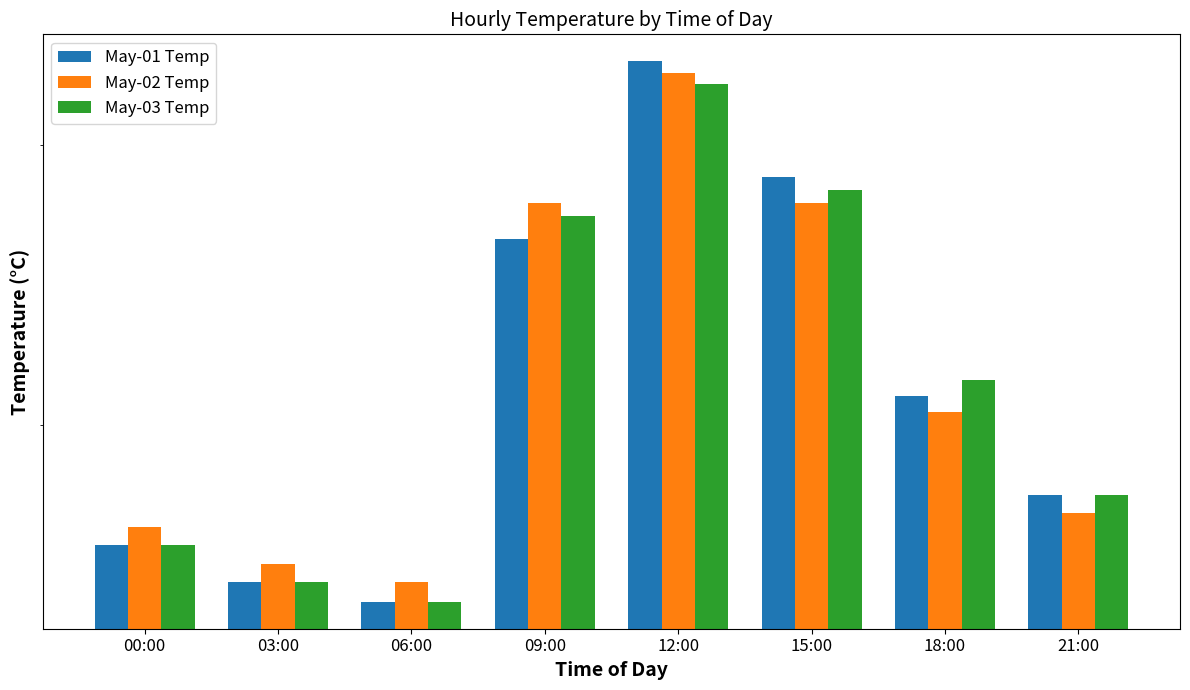

What is the label of the 4th bar from the right?

12:00